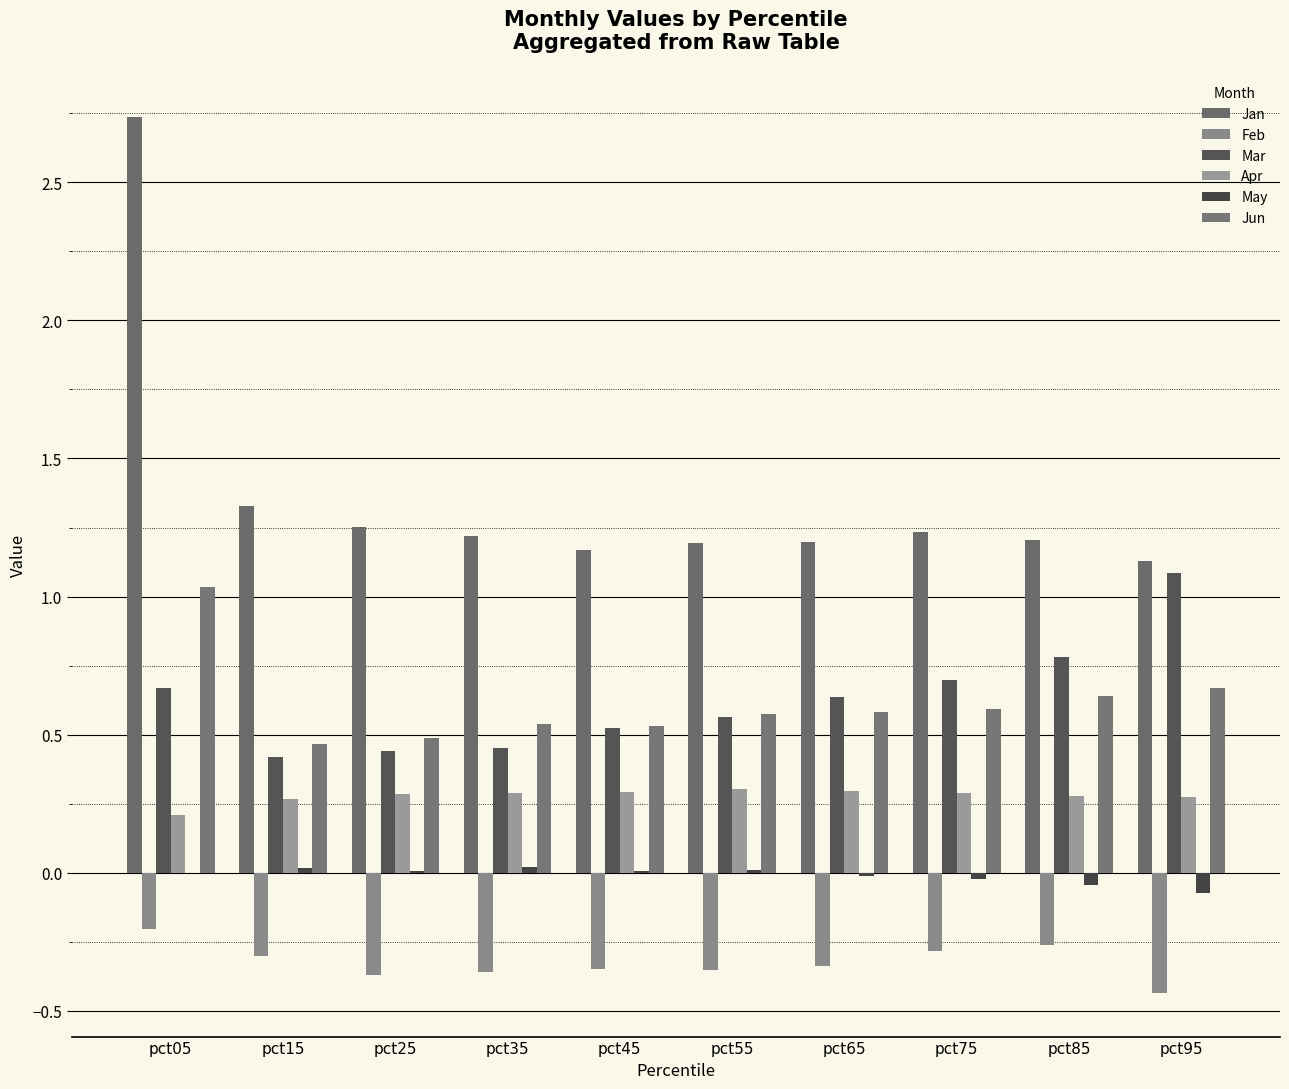

What is the total value across all series at pct25?

2.1